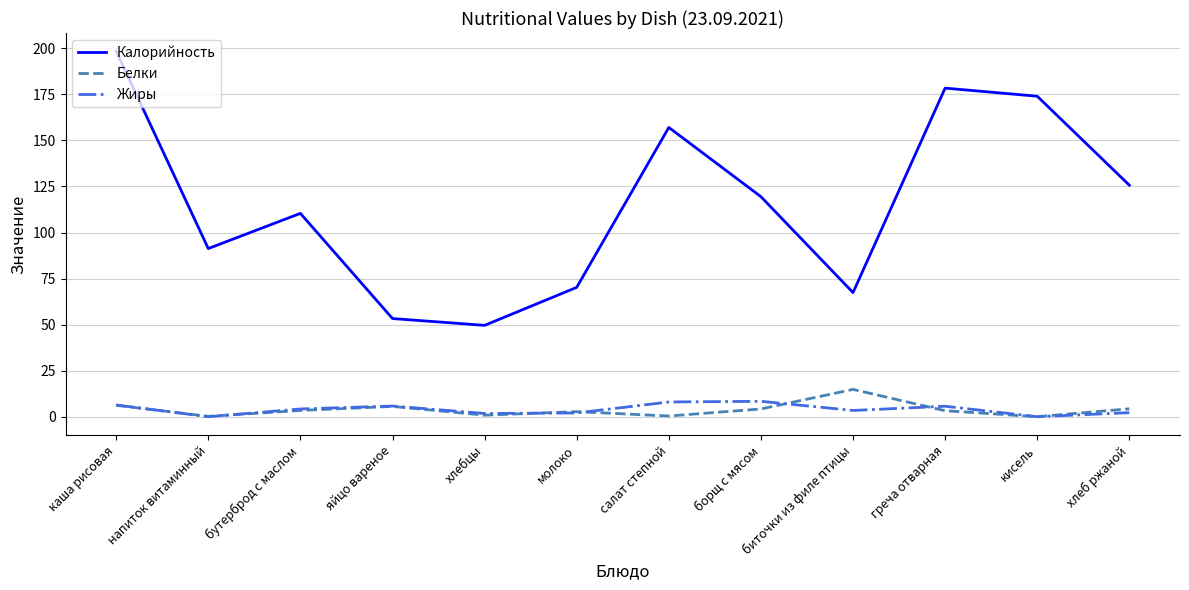

Which series has the largest total across all categories?

Калорийность